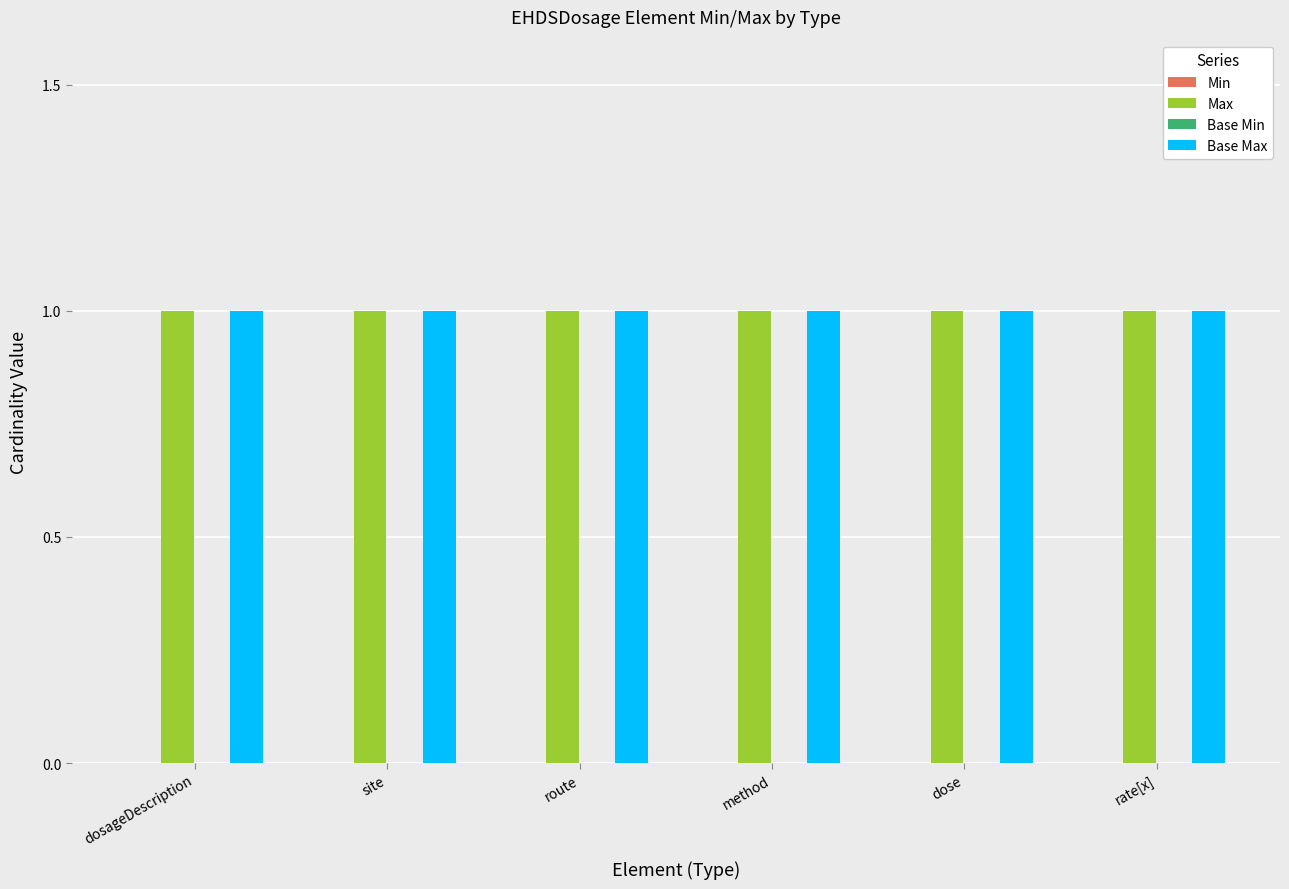

Rank the categories by Base Min value from highest to lowest.

dosageDescription, site, route, method, dose, rate[x]